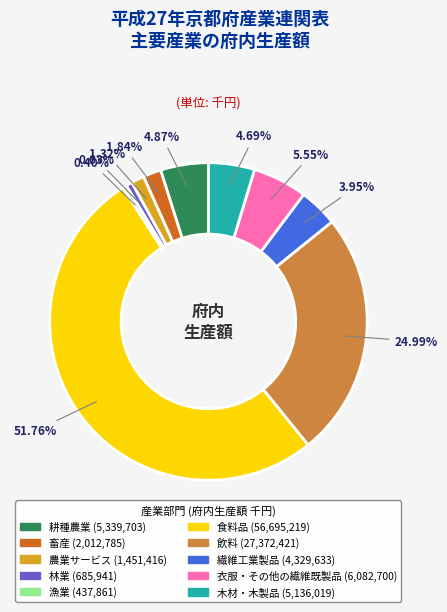

Between 耕種農業 and 農業サービス, which is larger?

耕種農業